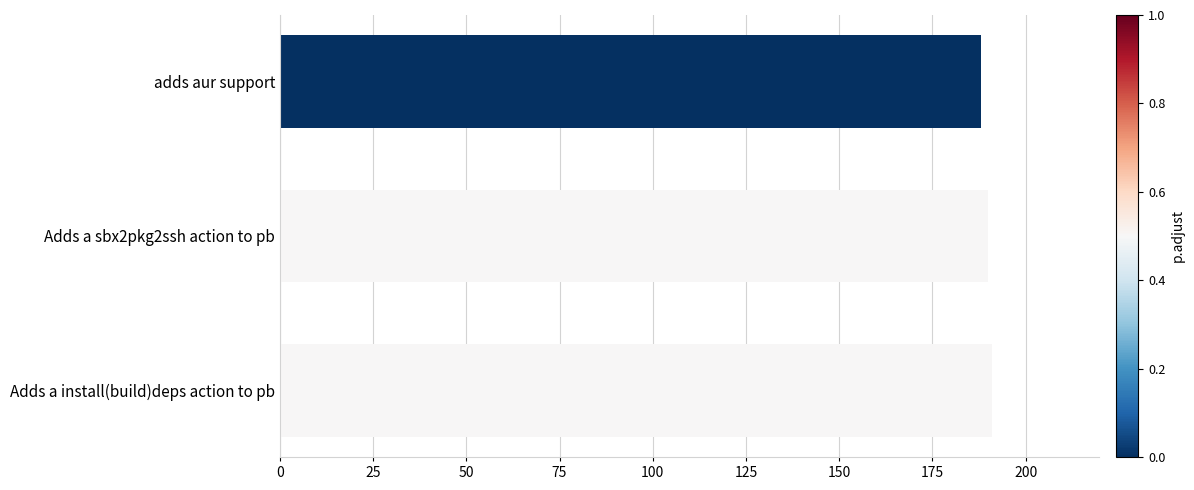

Read the value at adds aur support.

188